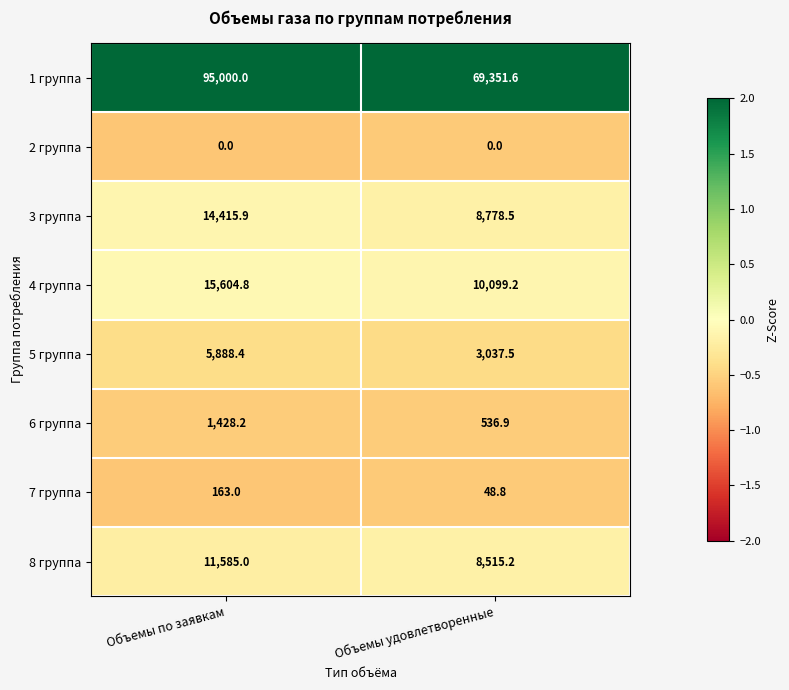

Which series has the largest range (max minus min)?

1 группа